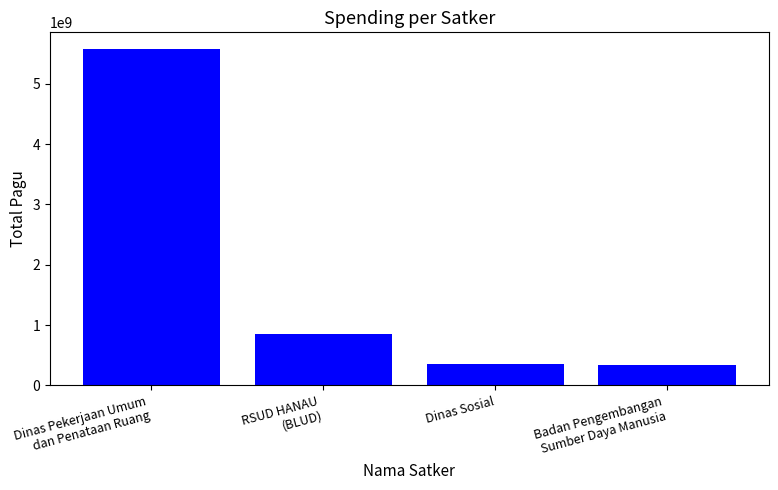

What is the average value?

1776893008